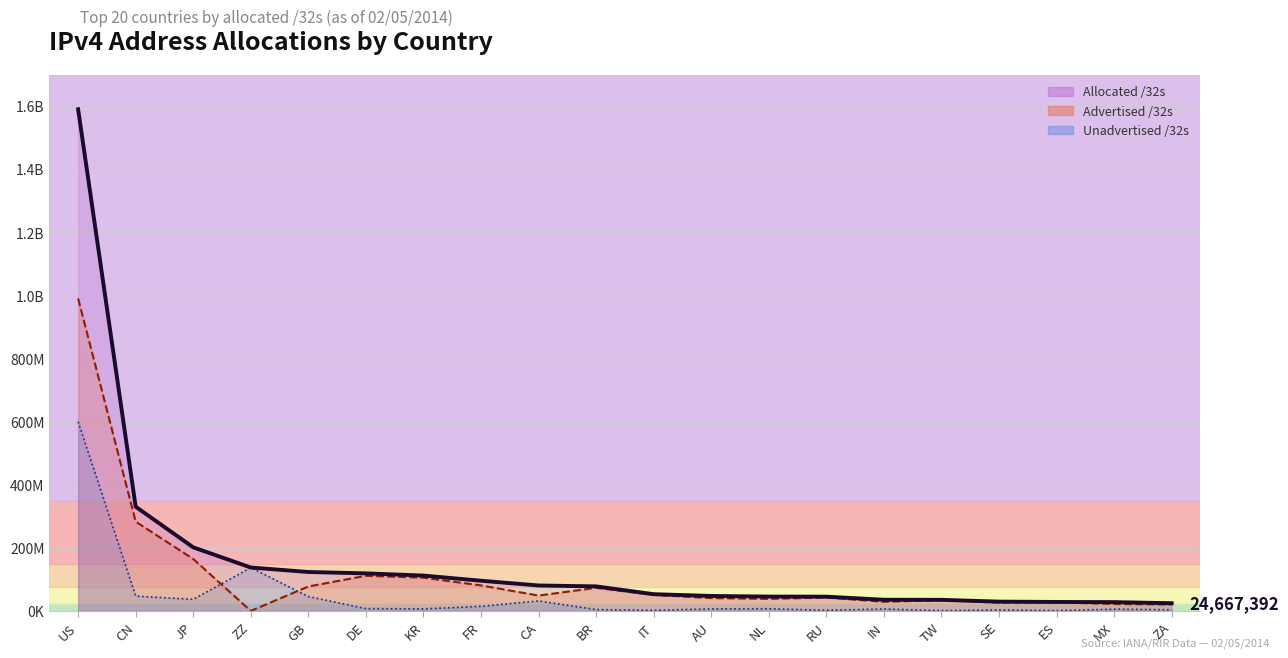

How many intersections are there between Unadvertised /32s and Advertised /32s?

2